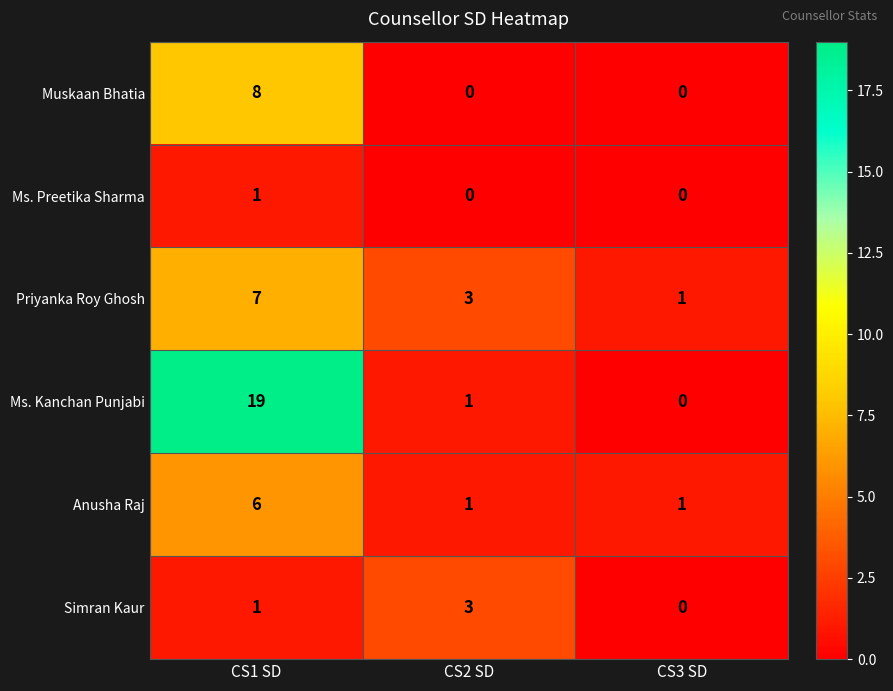

Which category has the highest value across all series?

CS1 SD